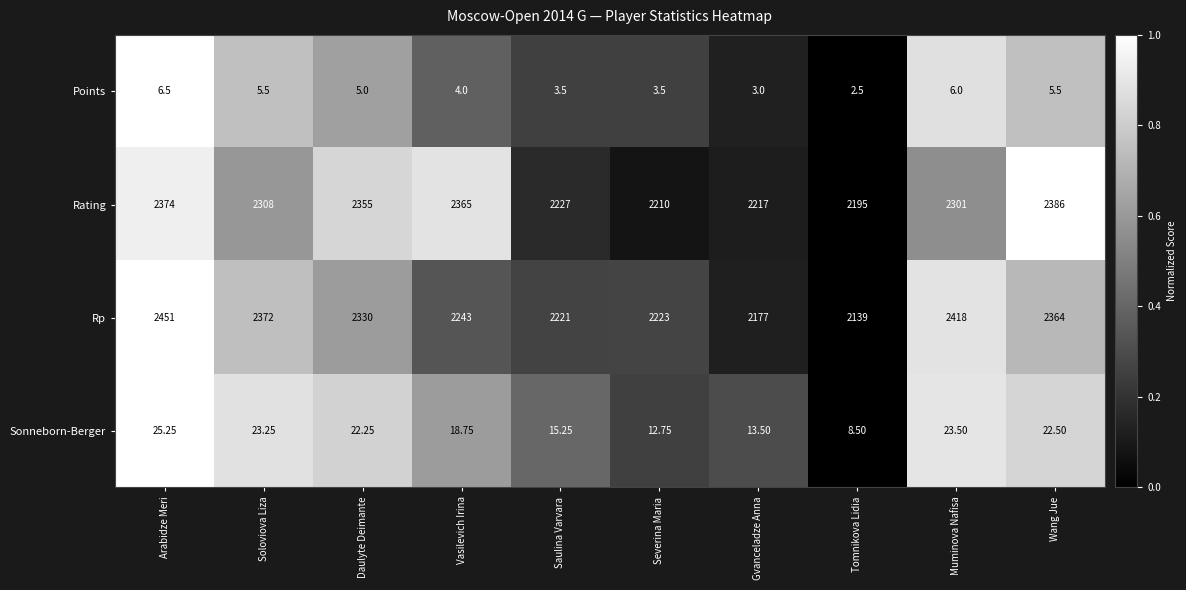

Count the number of categories in the chart.

10